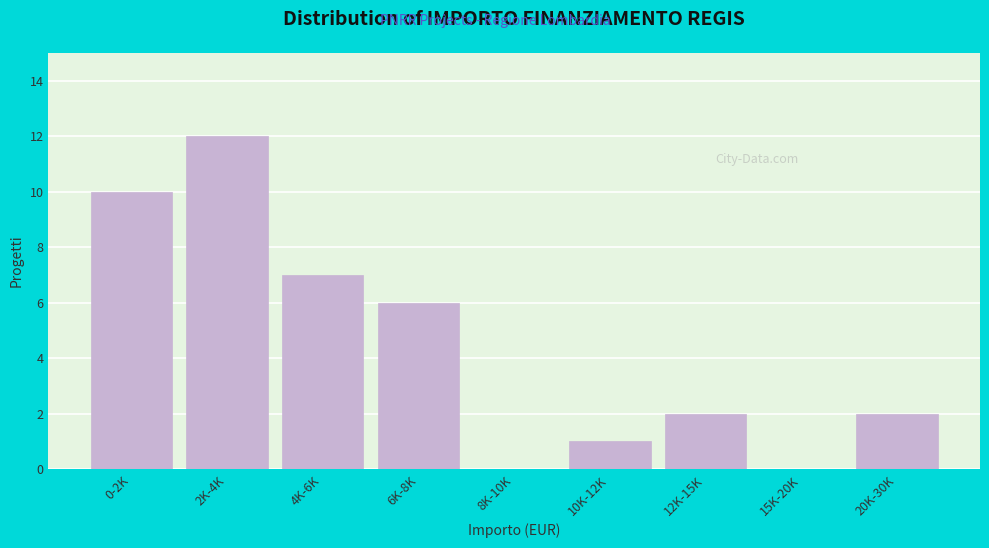

Reading left to right, what are all the values shown in this chart?

0-2K=10	2K-4K=12	4K-6K=7	6K-8K=6	8K-10K=0	10K-12K=1	12K-15K=2	15K-20K=0	20K-30K=2